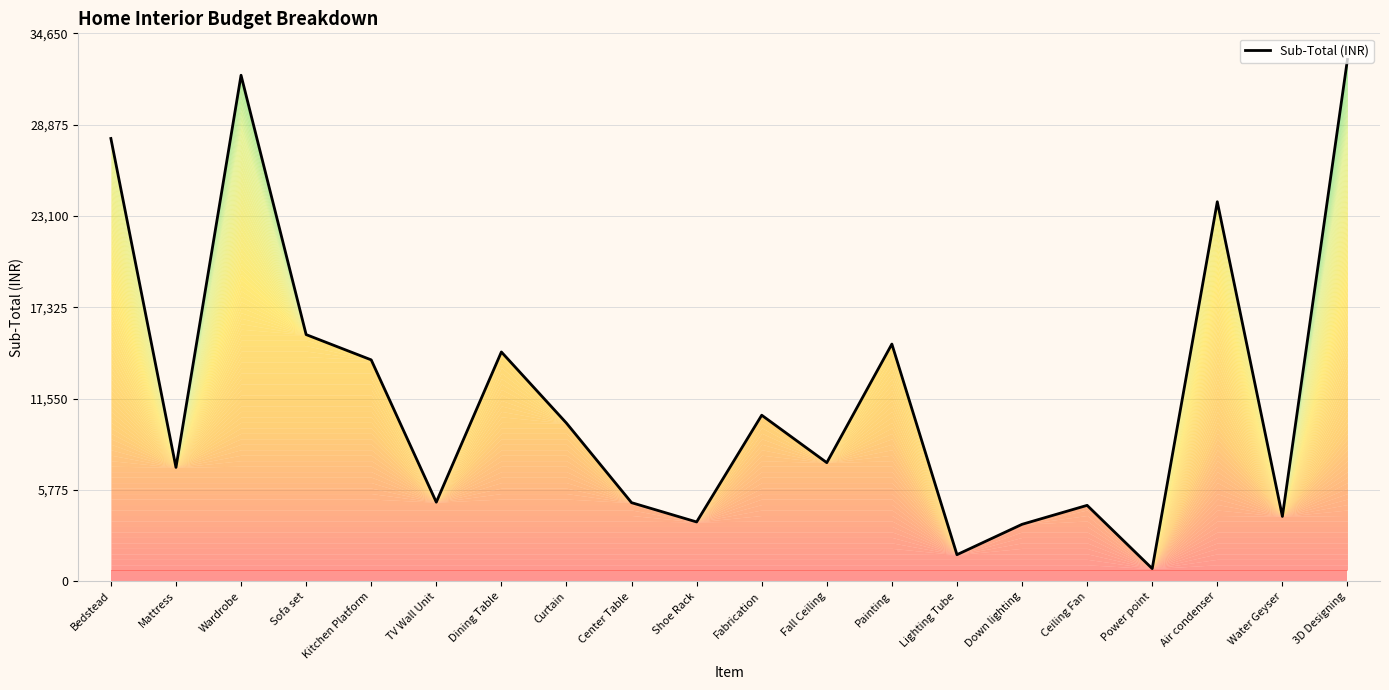

What is the maximum value shown in the chart?

33000